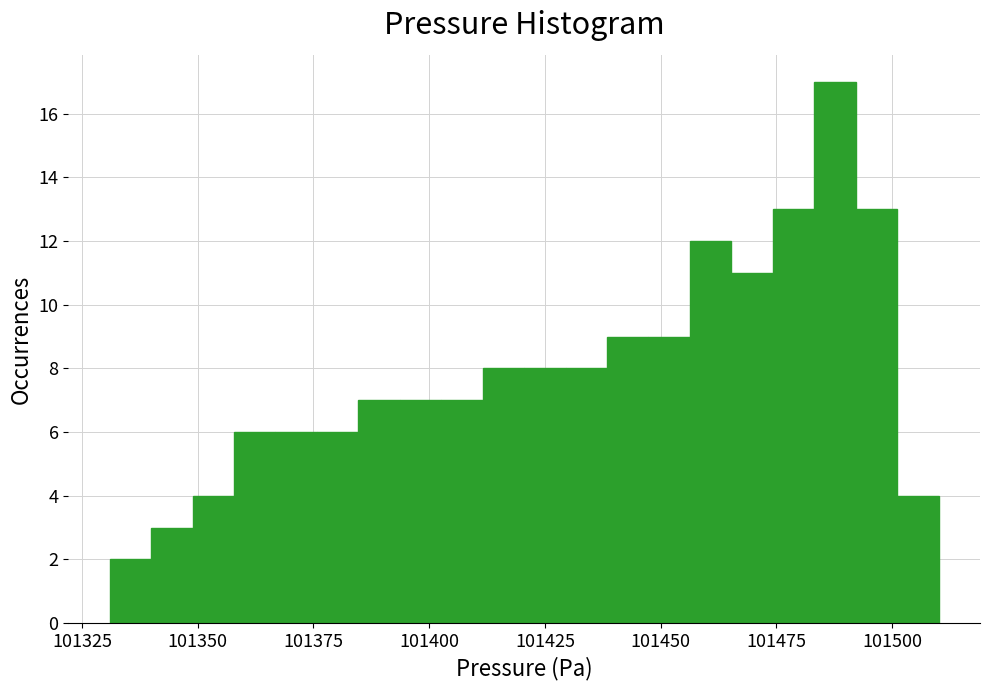

Read against the x-axis, roughly where is the centre of the tallest bar?

101490